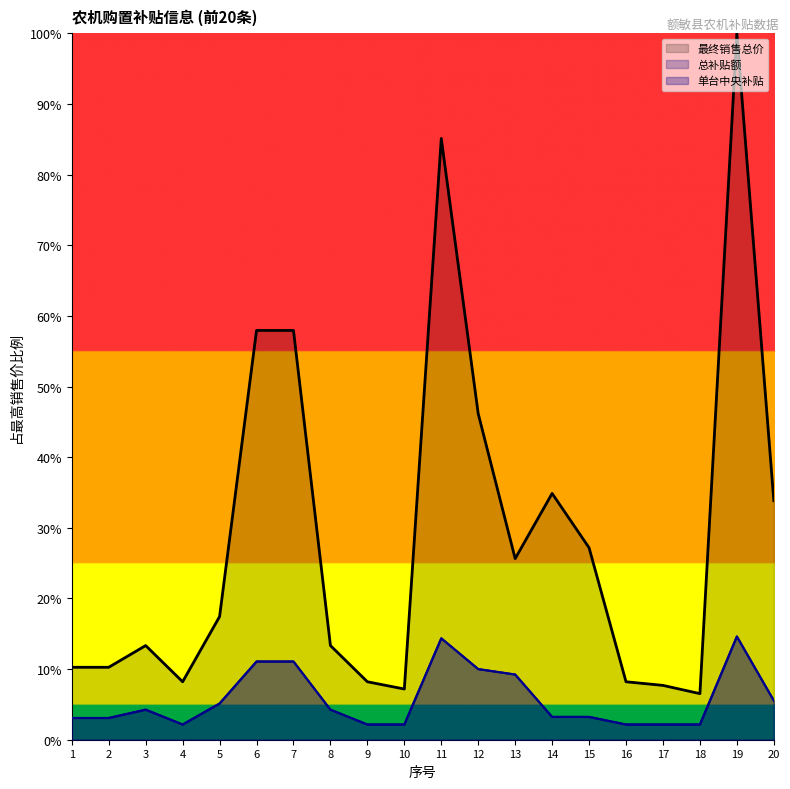

Count the number of data series in this chart.

3